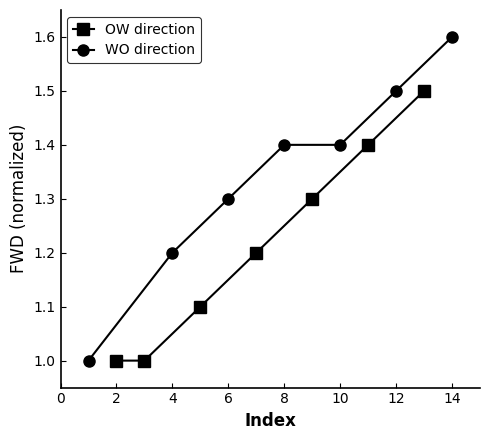

True or false: OW direction has more than 1 interior local peaks.

False